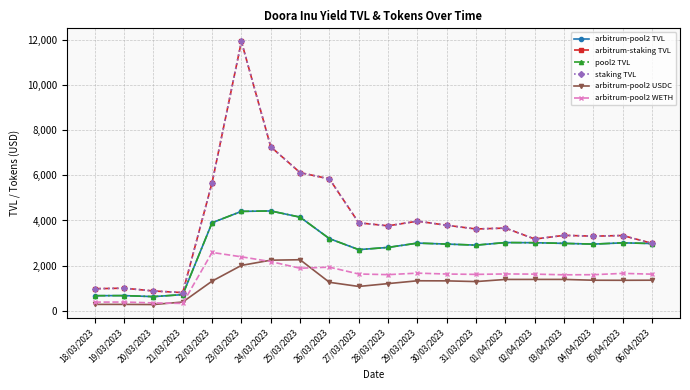

What is the sum of all arbitrum-pool2 USDC values?

24798.9